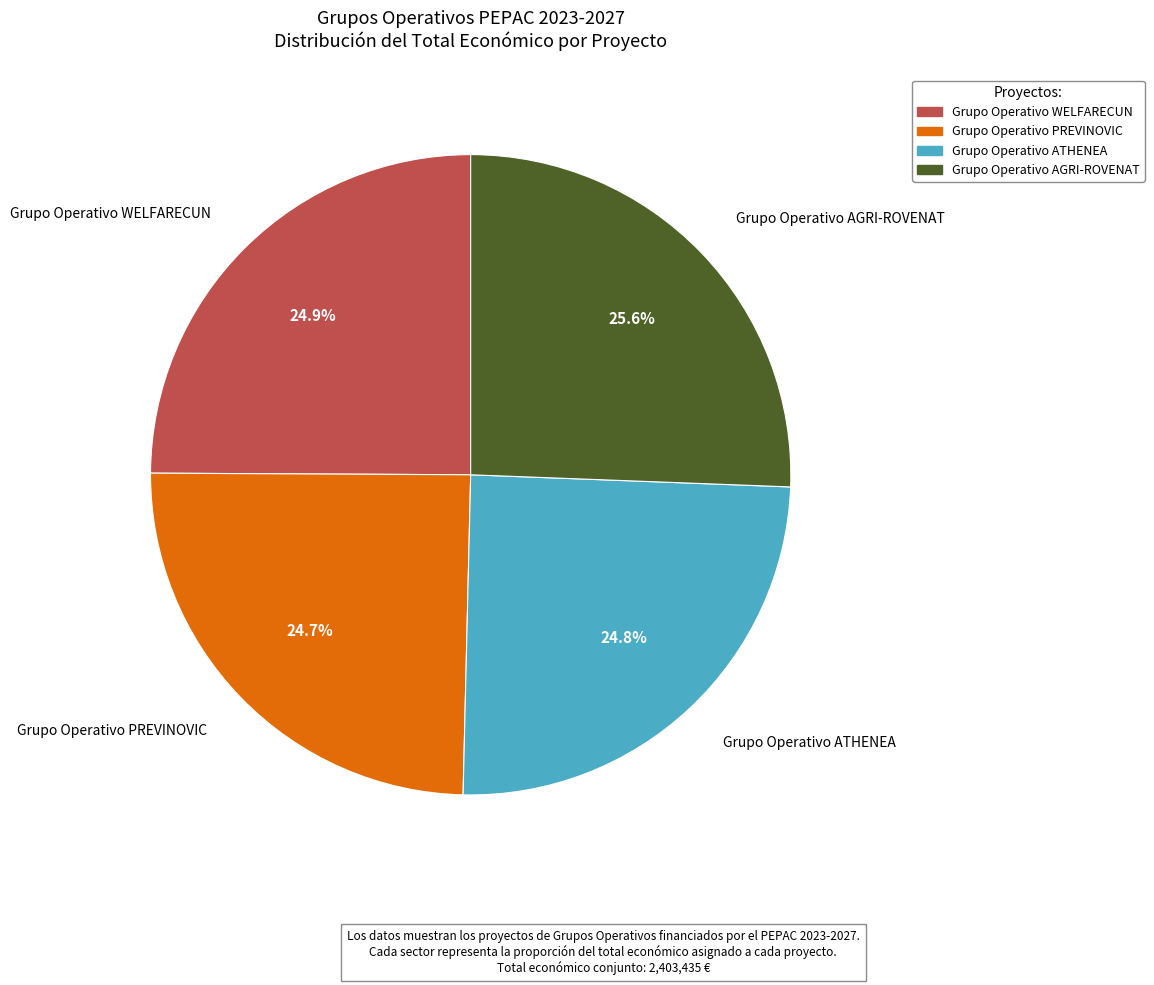

To the nearest percent, what is the average slice percentage?

25%